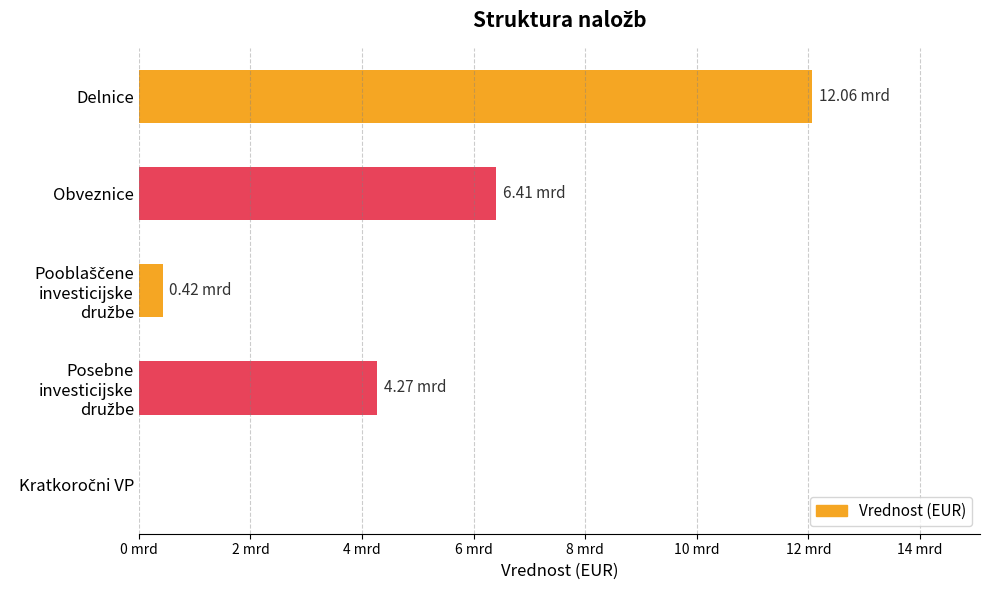

Does the chart contain any negative values?

No